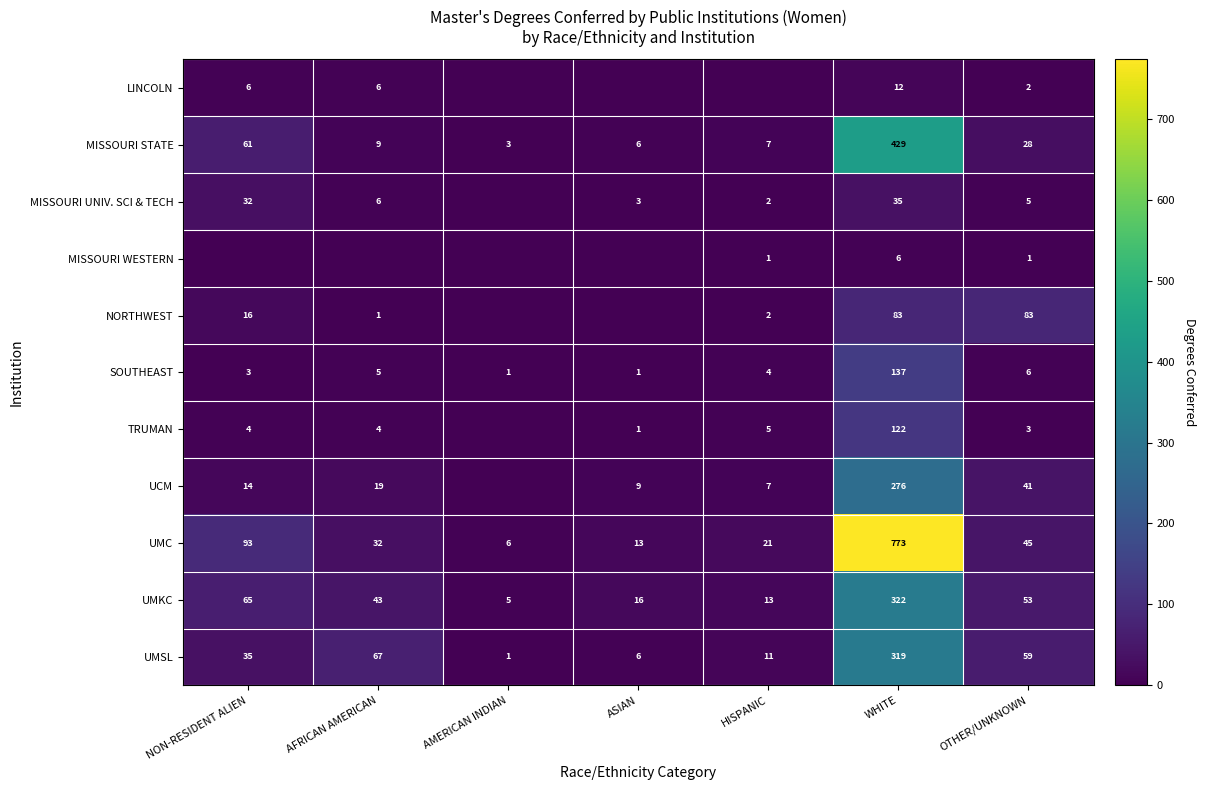

What is the sum of the LINCOLN values at WHITE and AFRICAN AMERICAN?

18